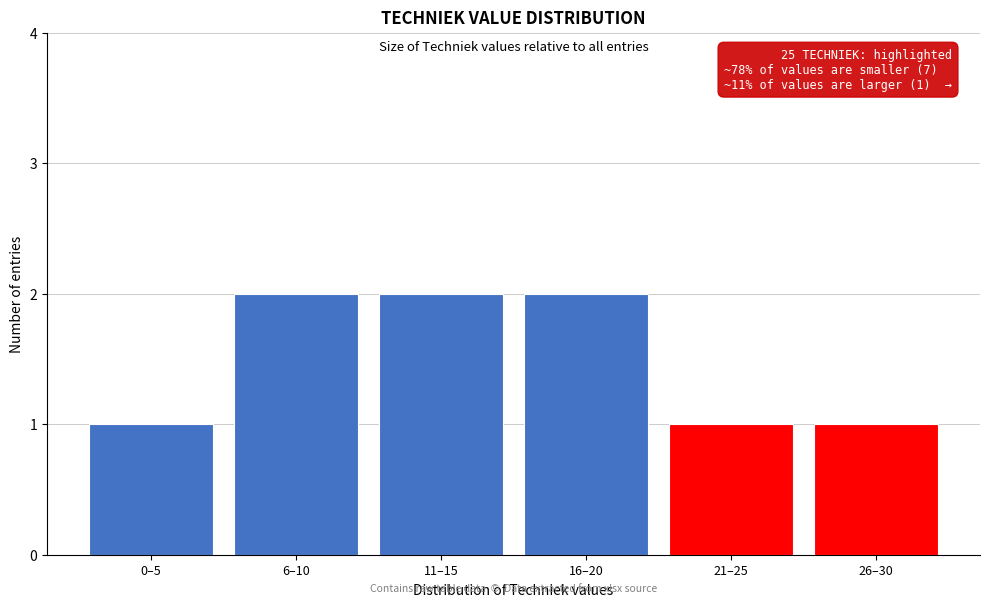

Reading right to left, list all the values displayed in this chart.

1	1	2	2	2	1